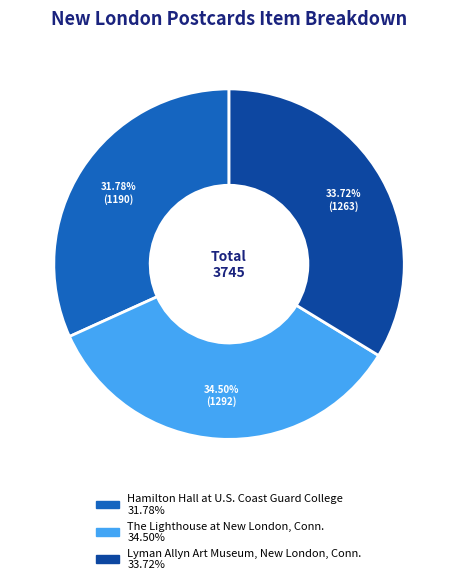

Is it true that Hamilton Hall at U.S. Coast Guard College is 32% of the pie?

True